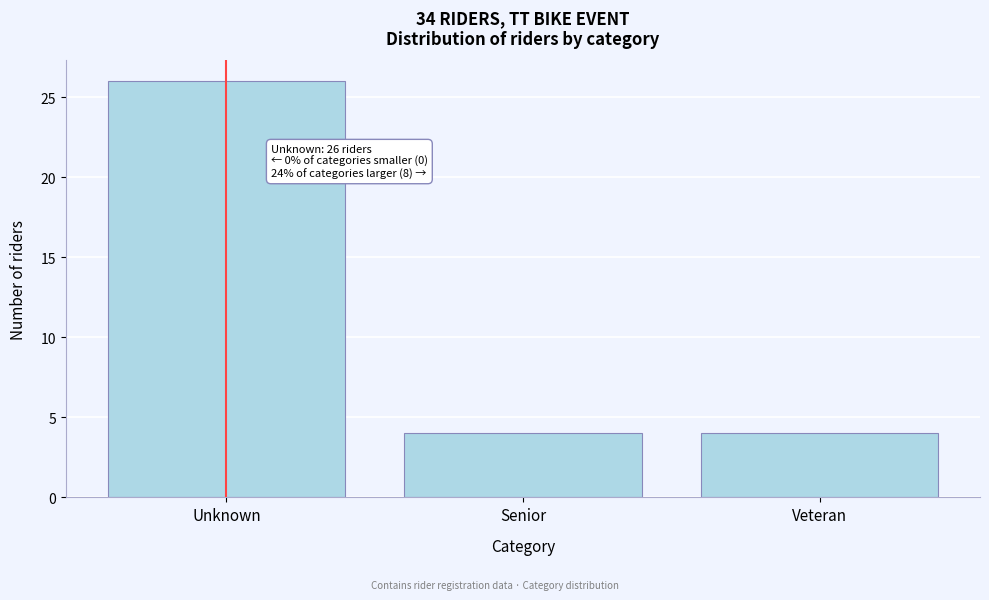

Reading left to right, list all the values displayed in this chart.

Unknown=26	Senior=4	Veteran=4